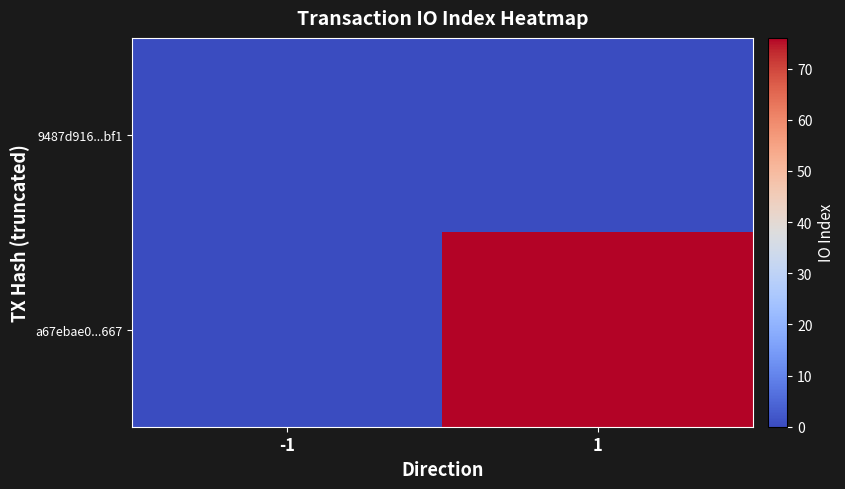

Which series has the largest total across all categories?

a67ebae0...667